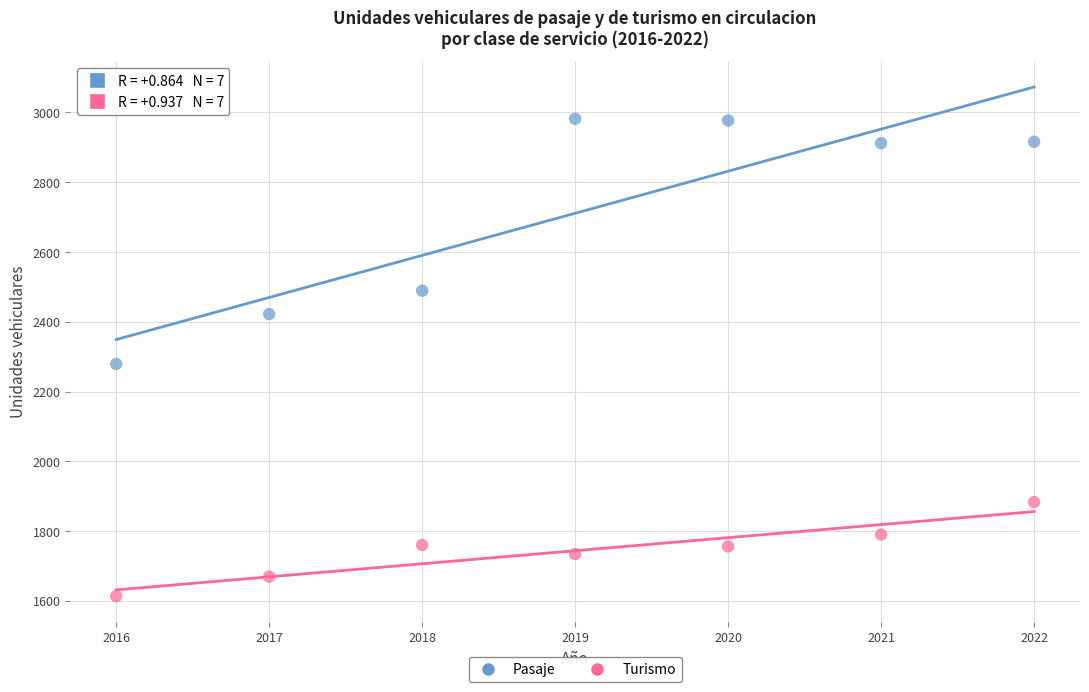

Across all series, what Y value is closest to 2297?

2279